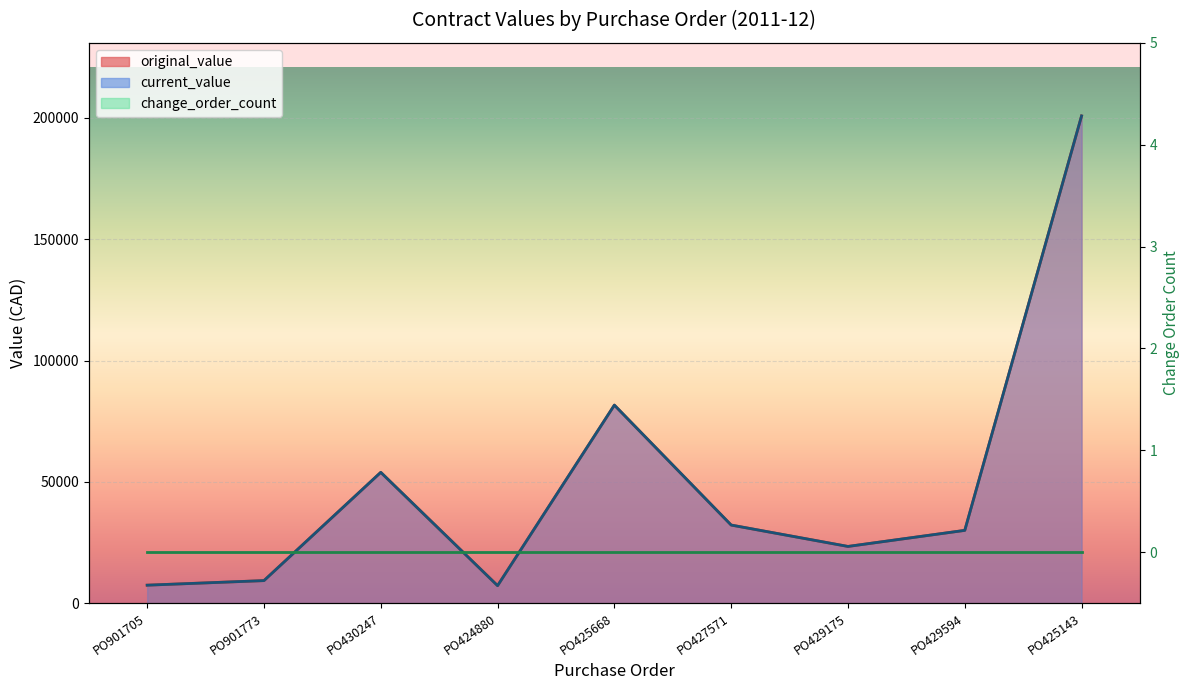

How many data points in original_value are less than 30000?

4